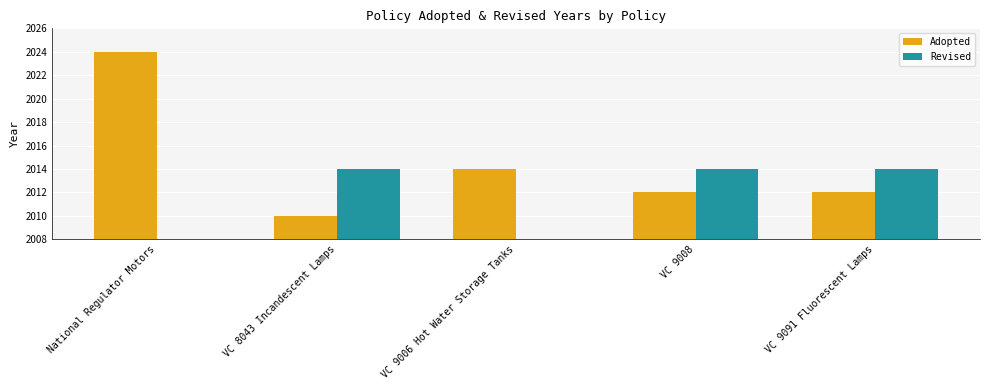

What is the minimum value for Adopted?

2010